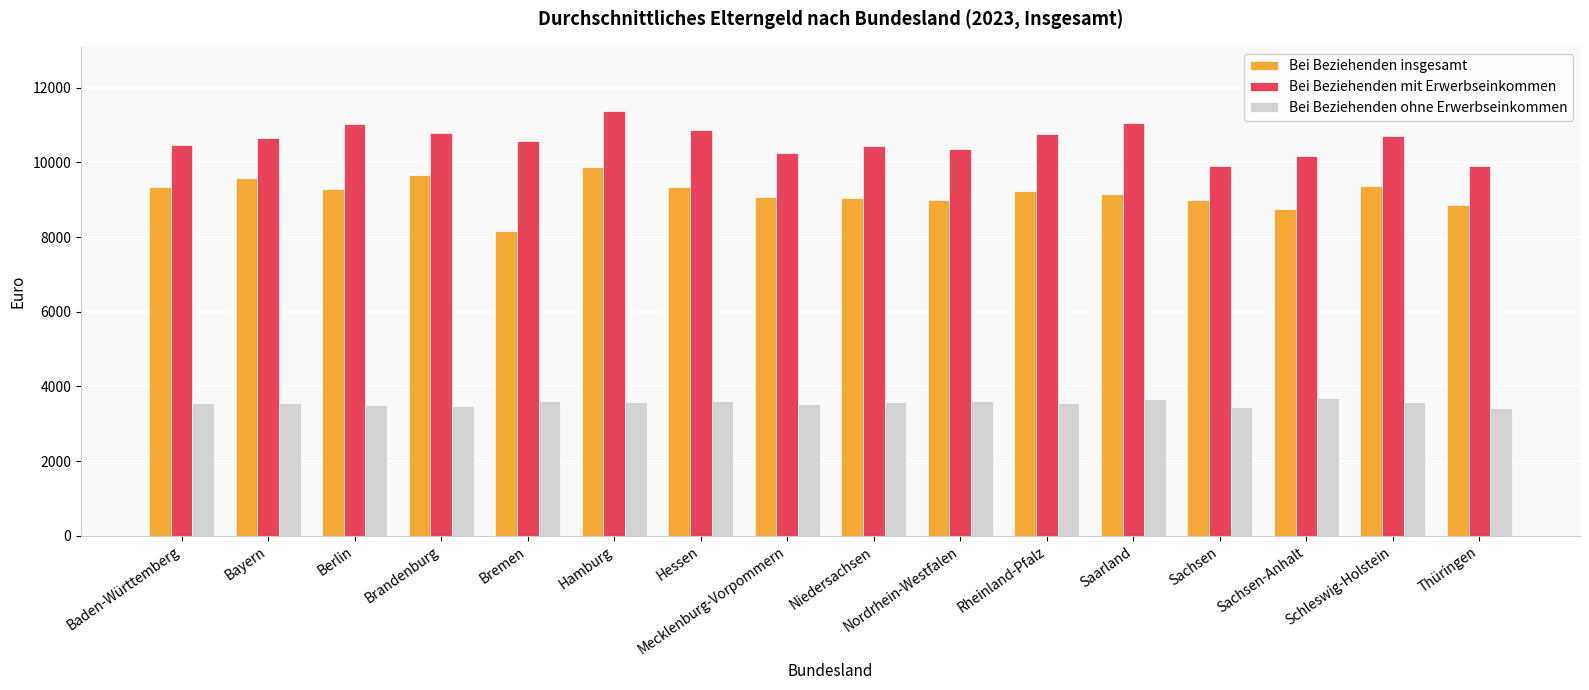

How many bars are there in each group?

3